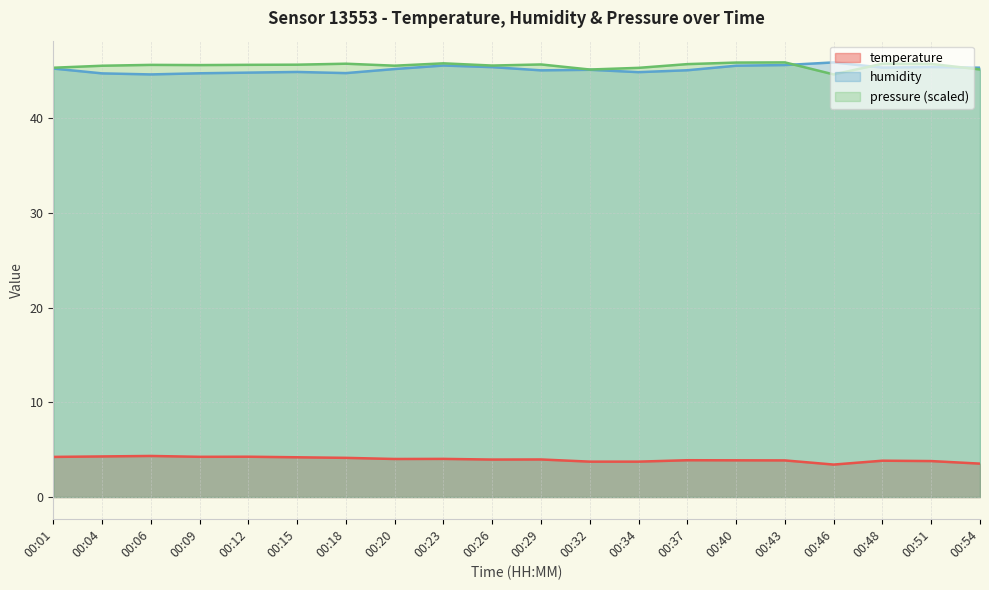

At how many categories does at least one series exceed 24?

20